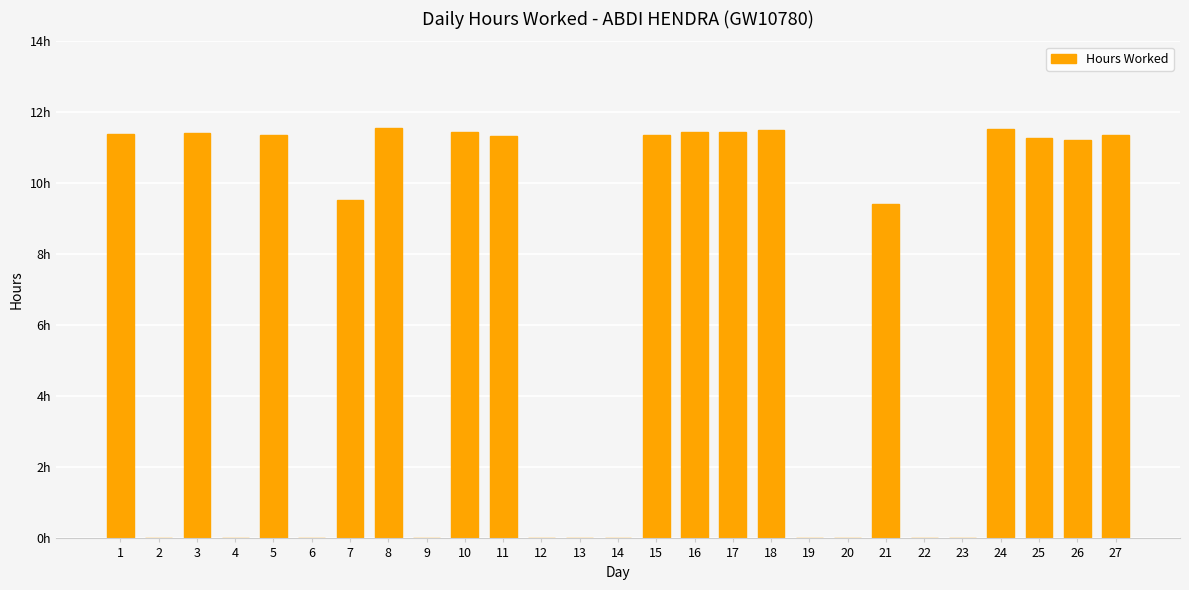

Read the value at 26.

11.2